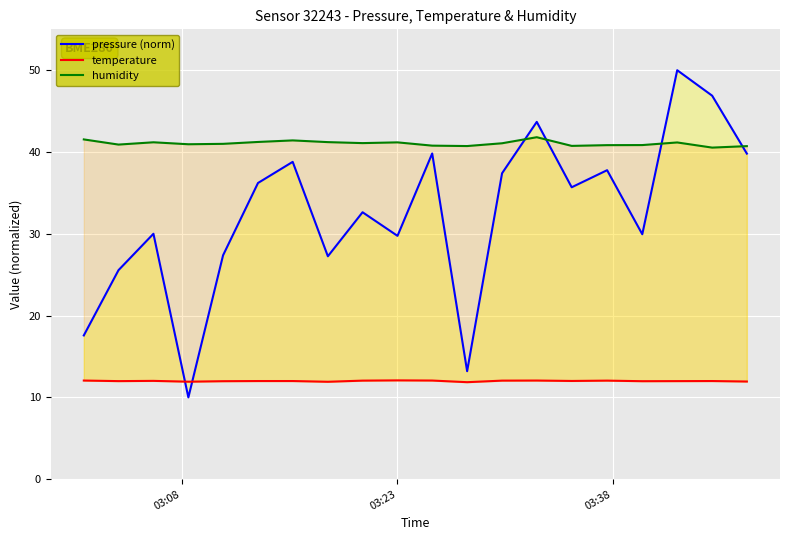

How many times do pressure (norm) and humidity cross each other?

4